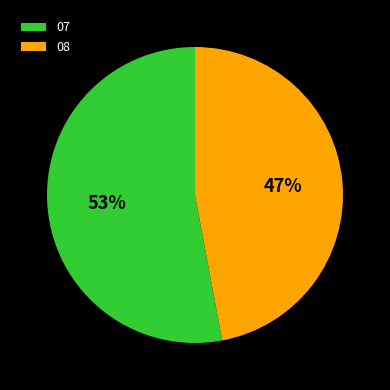

Between 08 and 07, which is larger?

07